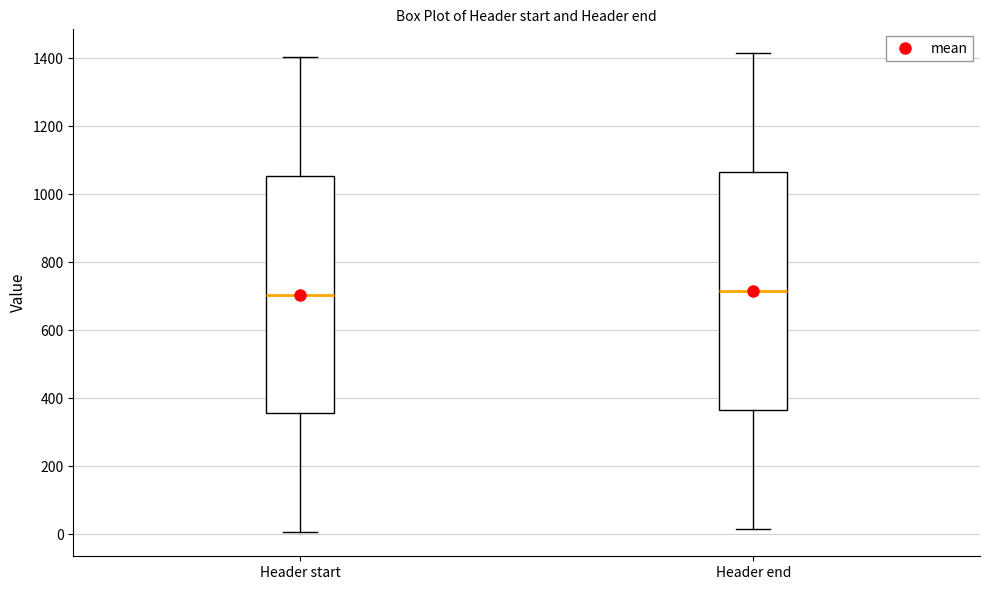

Where does the median line of the box for Header end sit on the y-axis? The values are not printed on the chart, so give them approximately, as read against the axis.

720